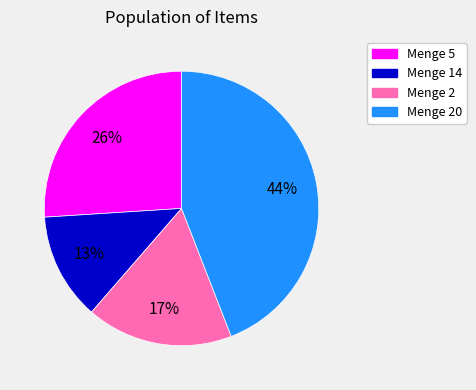

To the nearest percent, what is the average slice percentage?

25%